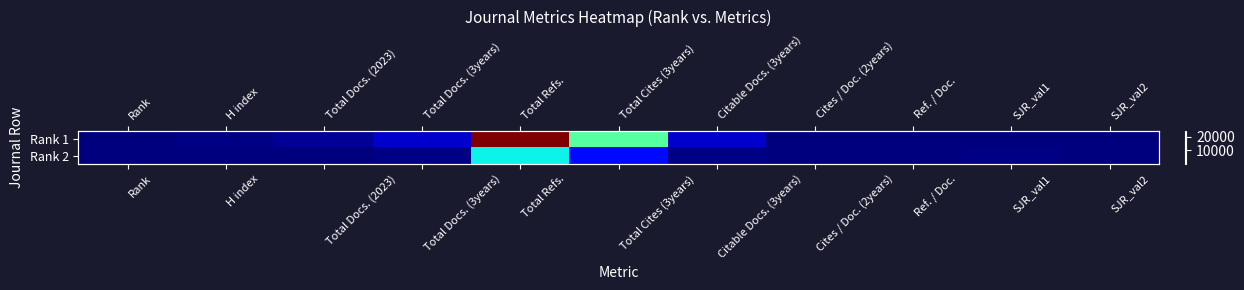

List the series in order of their overall mean, highest first.

Rank 1, Rank 2